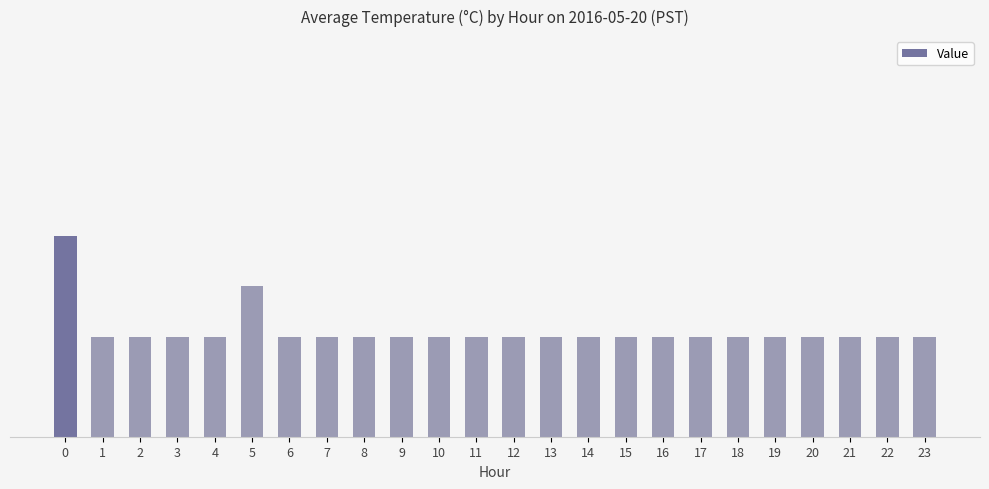

Reading right to left, extract all data points from this chart.

23=12.2	22=12.2	21=12.2	20=12.2	19=12.2	18=12.2	17=12.2	16=12.2	15=12.2	14=12.2	13=12.2	12=12.2	11=12.2	10=12.2	9=12.2	8=12.2	7=12.2	6=12.2	5=12.2	4=12.2	3=12.2	2=12.2	1=12.2	0=12.2